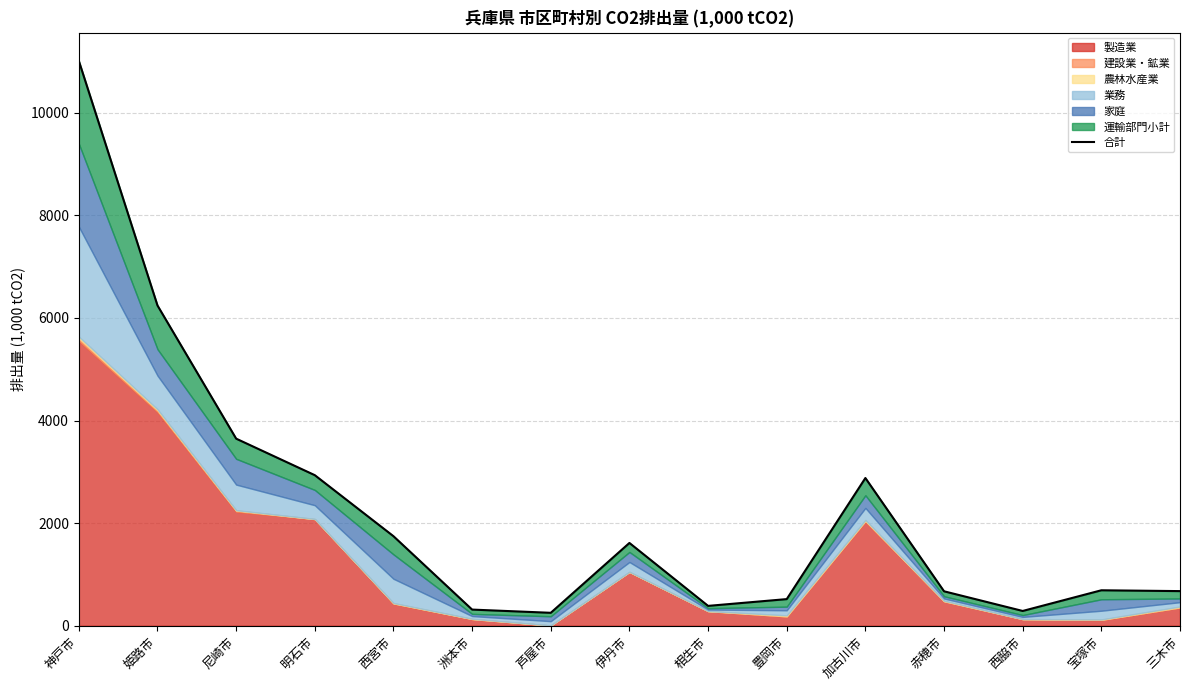

What is the label of the 12th point from the left?

赤穂市